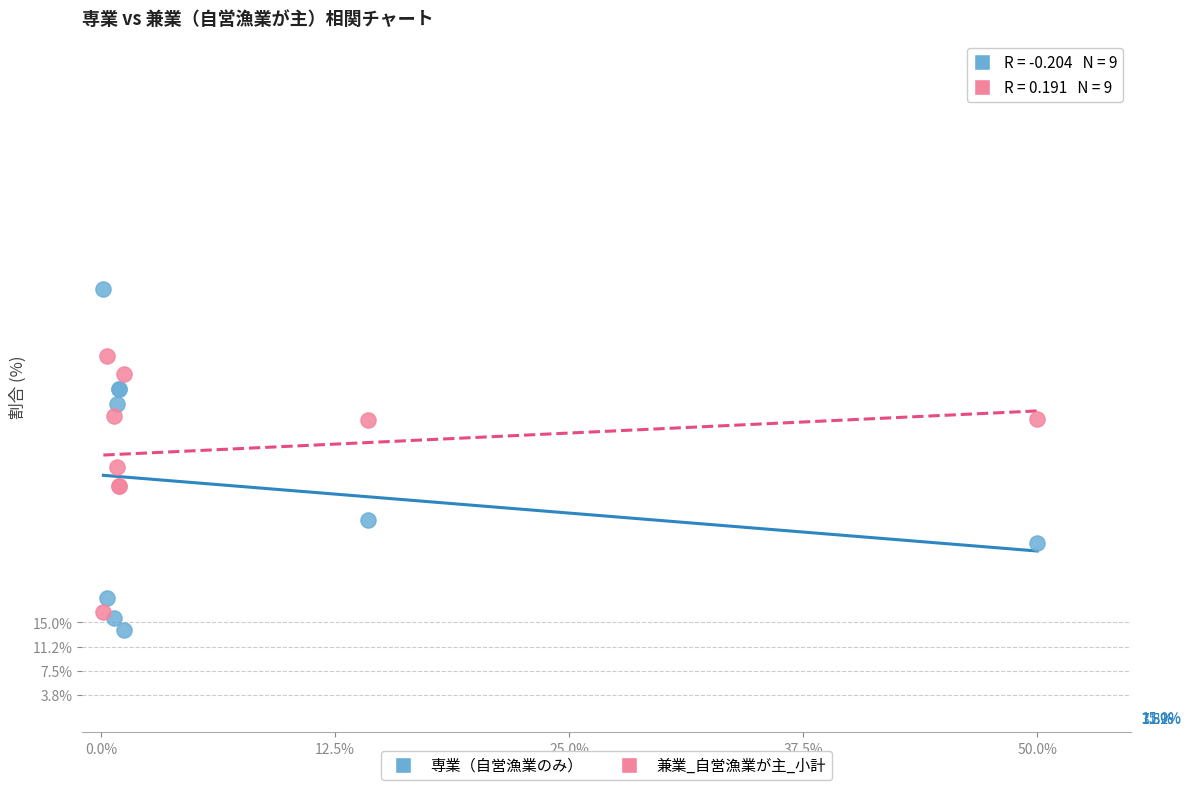

Which series reaches the maximum Y coordinate?

専業（自営漁業のみ）